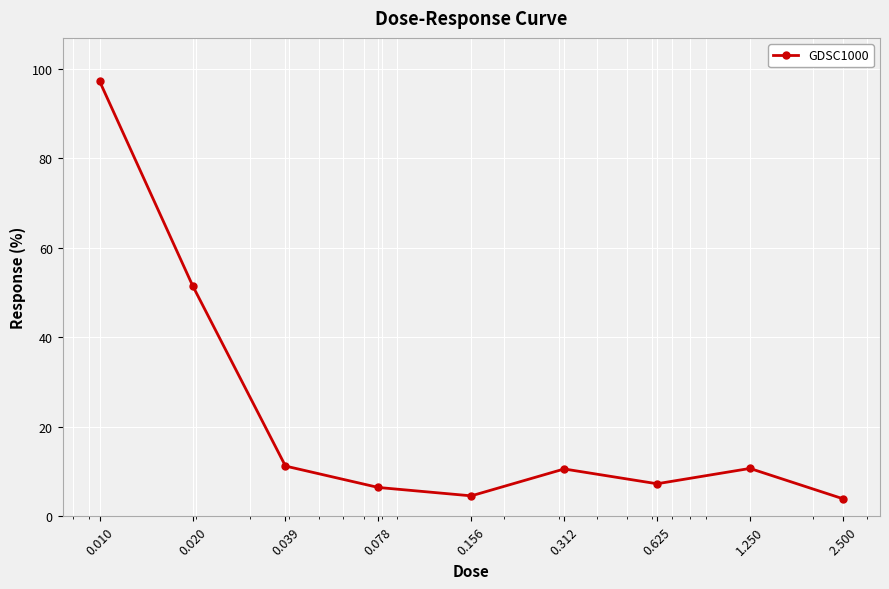

True or false: the data has more than 0 interior local peaks.

True